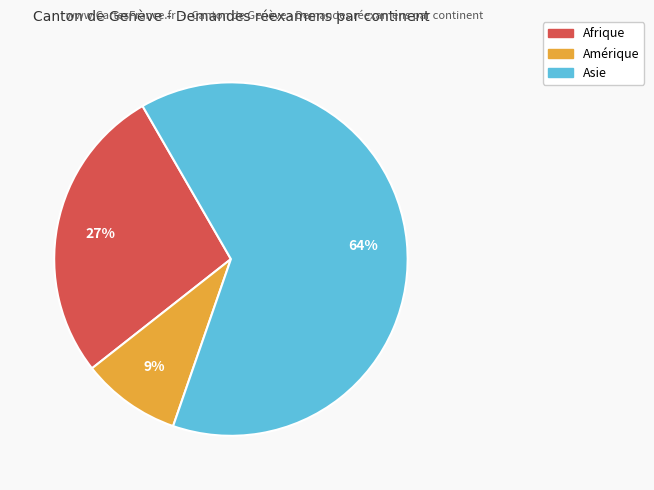

To the nearest percent, what is the average slice percentage?

33%